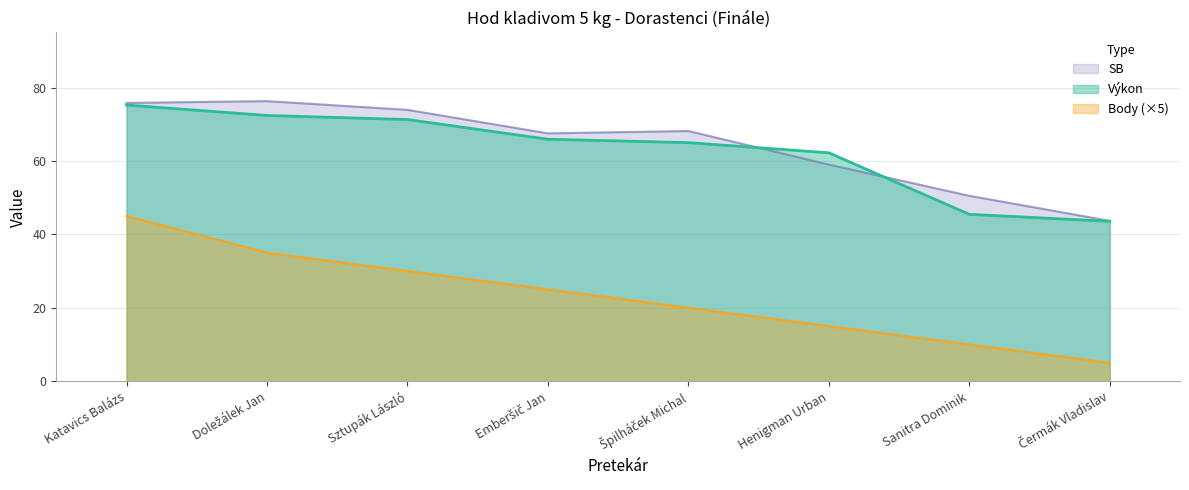

What position from the right is Špilháček Michal?

4